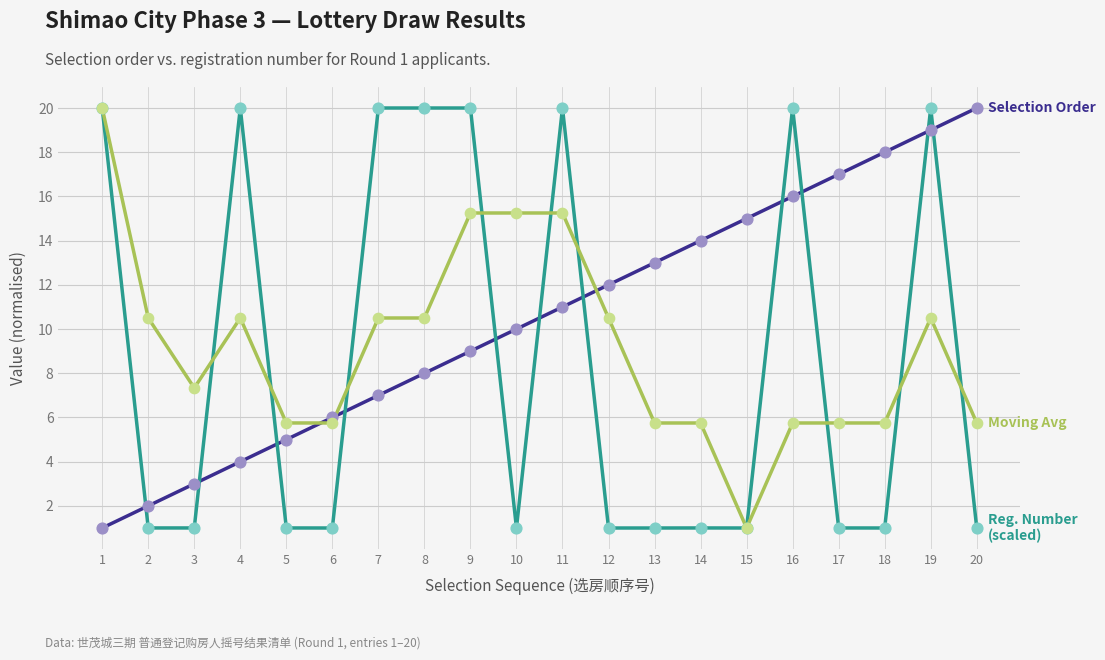

What is the spread (max minus min) of values at 1?

19.0